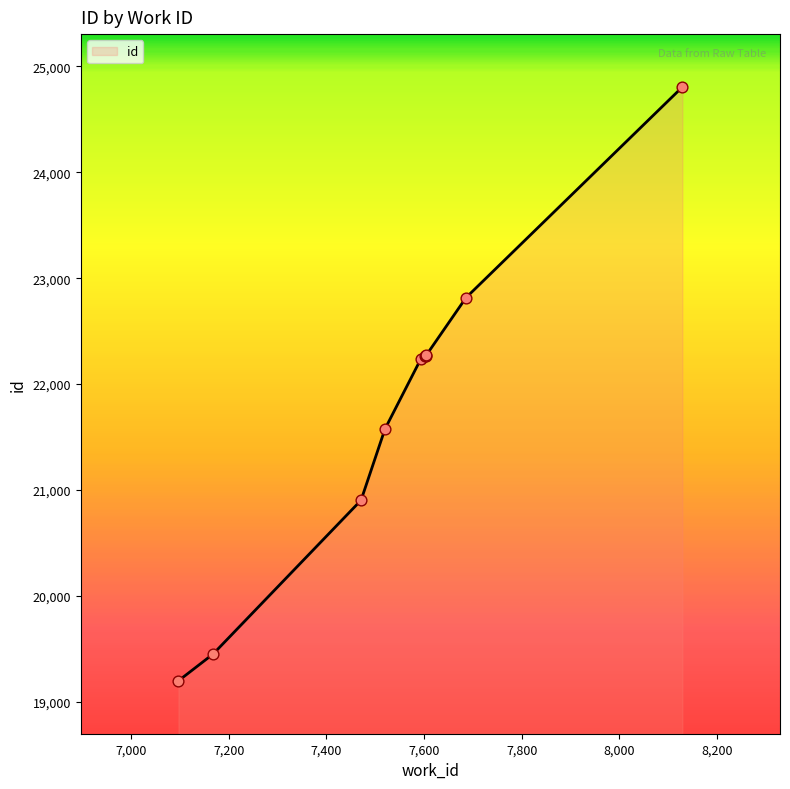

What is the difference between the maximum and minimum values?

5610